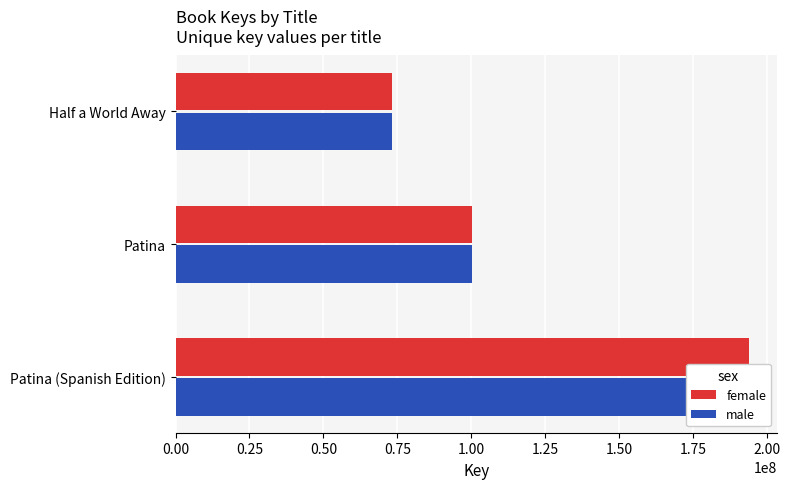

Rank the series at Patina (Spanish Edition) from lowest to highest value.

female, male